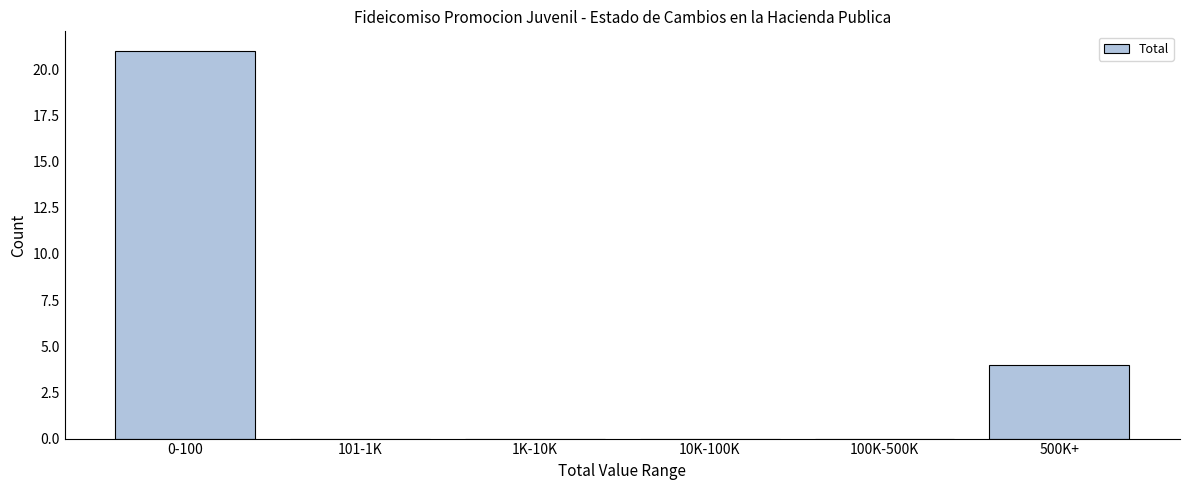

Reading left to right, transcribe all the data shown in this chart.

0-100=21	101-1K=0	1K-10K=0	10K-100K=0	100K-500K=0	500K+=4